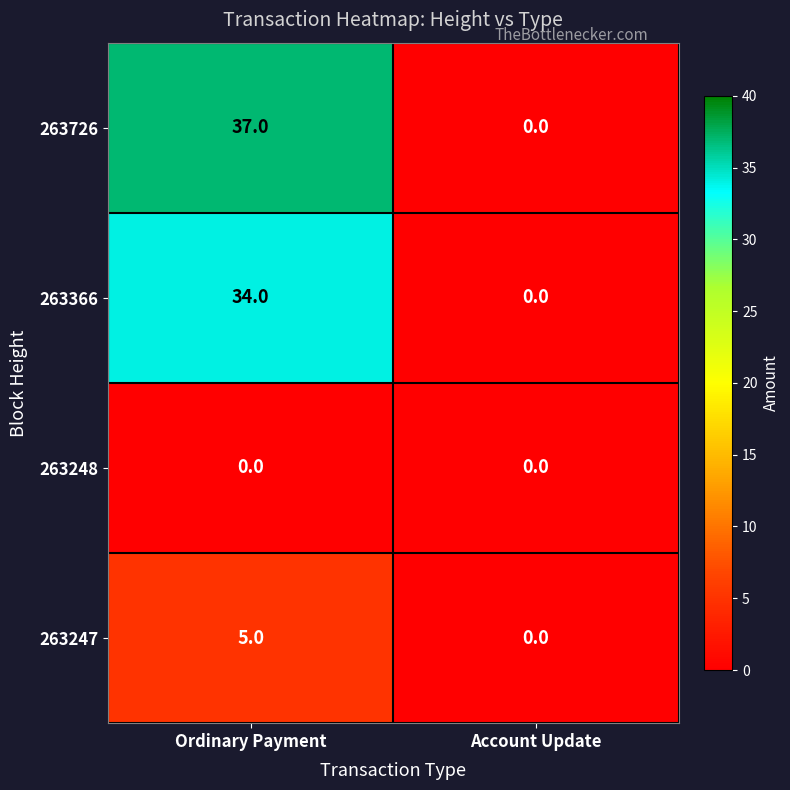

List the series in order of their peak value, highest first.

263726, 263366, 263247, 263248